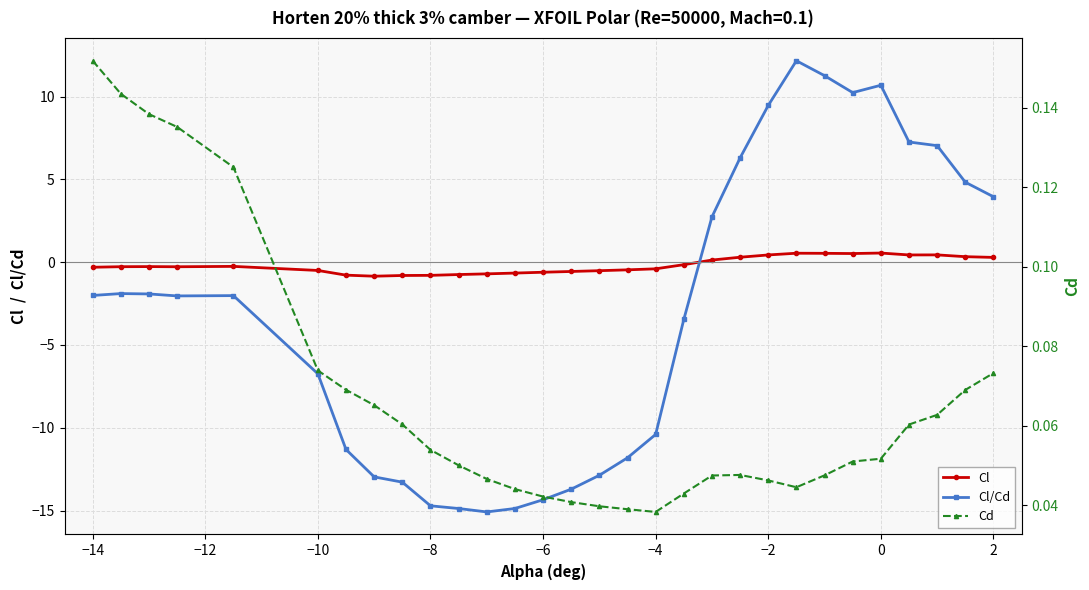

True or false: Cd and Cl/Cd intersect in this chart.

True